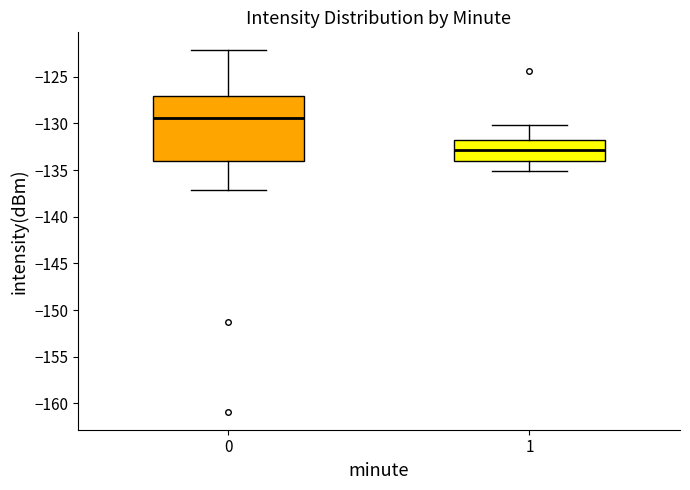

Where is the upper edge of the box at x = 1 on the y-axis? The values are not printed on the chart, so give them approximately, as read against the axis.

-131.5